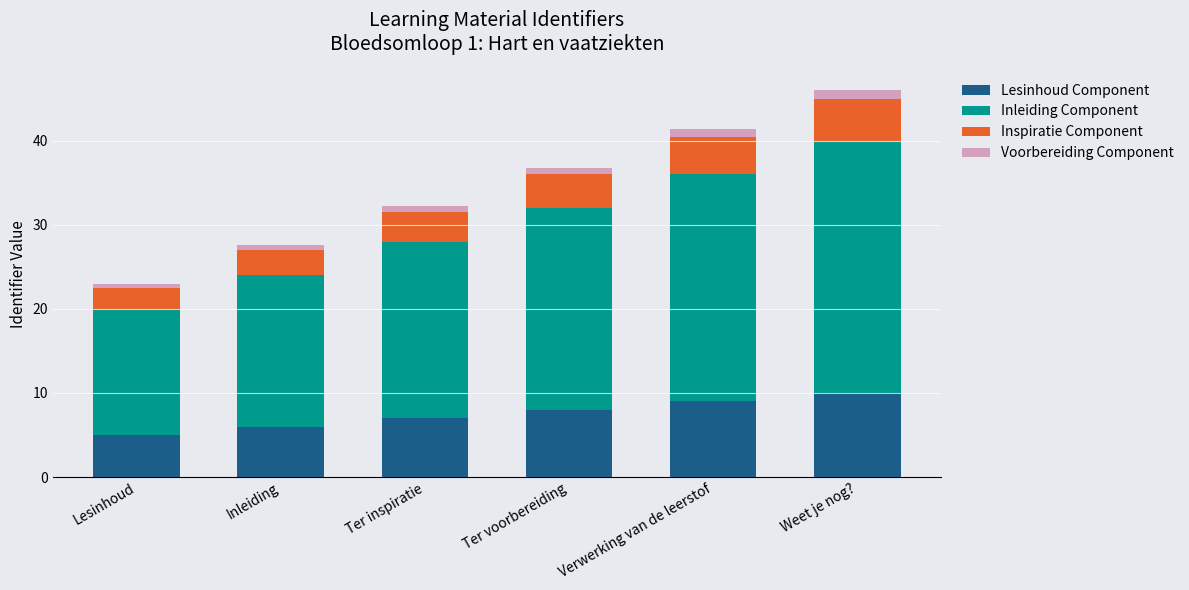

Which category has the highest value in the Lesinhoud Component series?

Weet je nog?